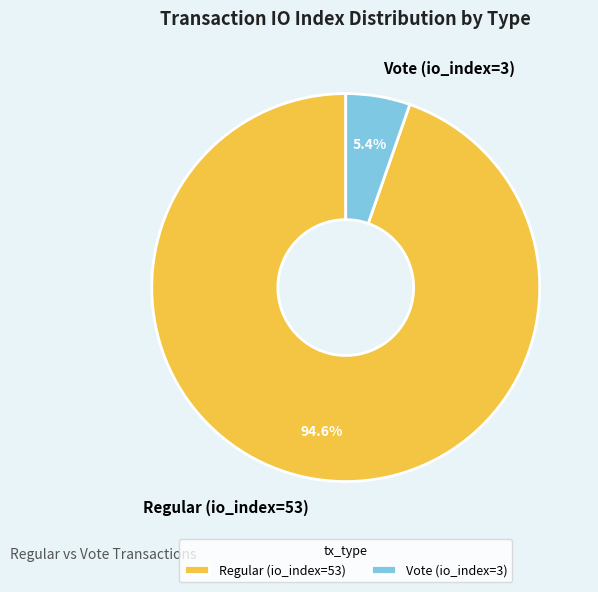

Rank the categories by value from highest to lowest.

Regular (io_index=53), Vote (io_index=3)